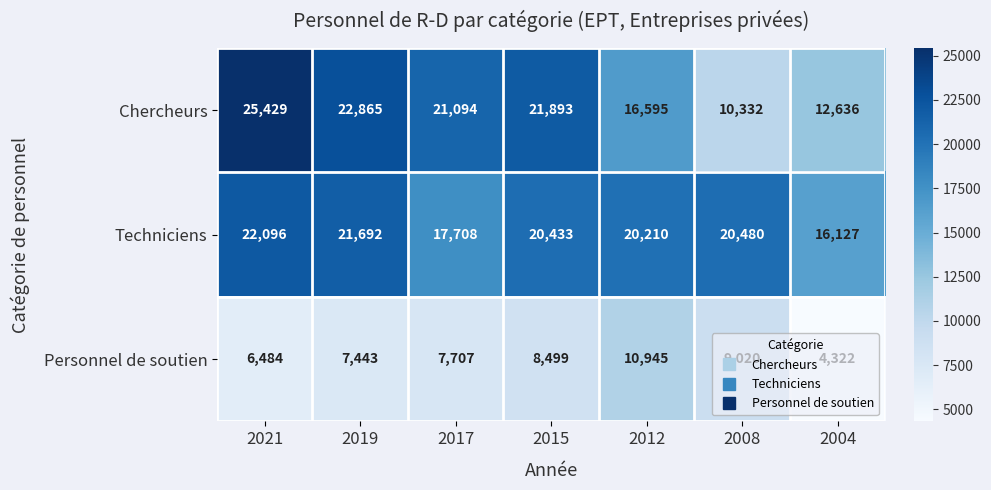

Which series has the largest range (max minus min)?

Chercheurs